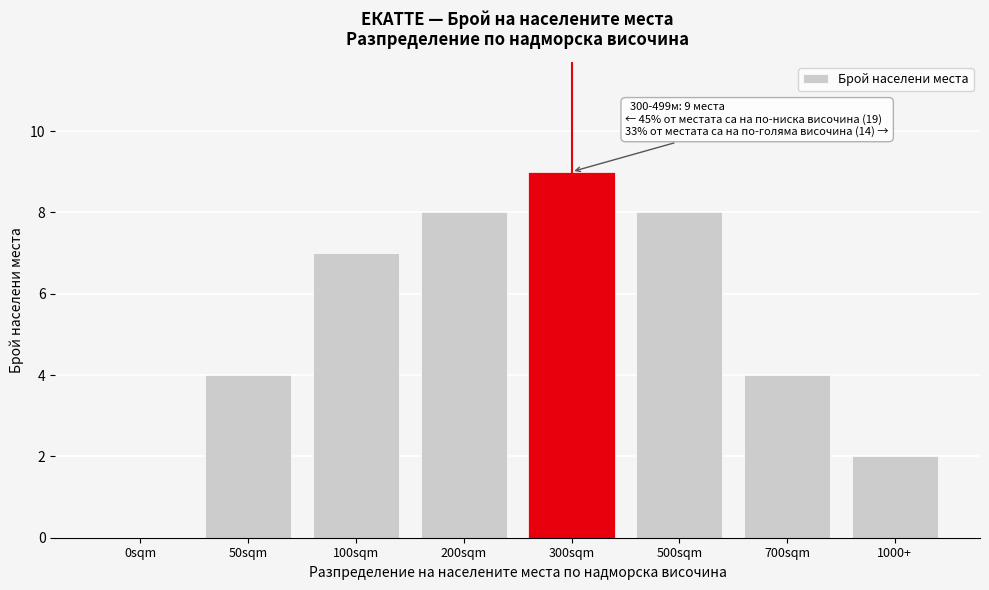

Reading right to left, transcribe all the data shown in this chart.

1000+=2	700sqm=4	500sqm=8	300sqm=9	200sqm=8	100sqm=7	50sqm=4	0sqm=0